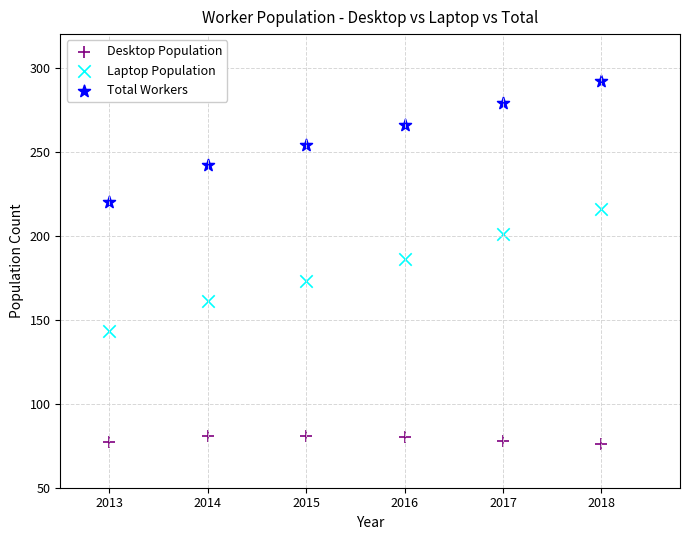

What are all the series names shown in the legend?

Desktop Population, Laptop Population, Total Workers